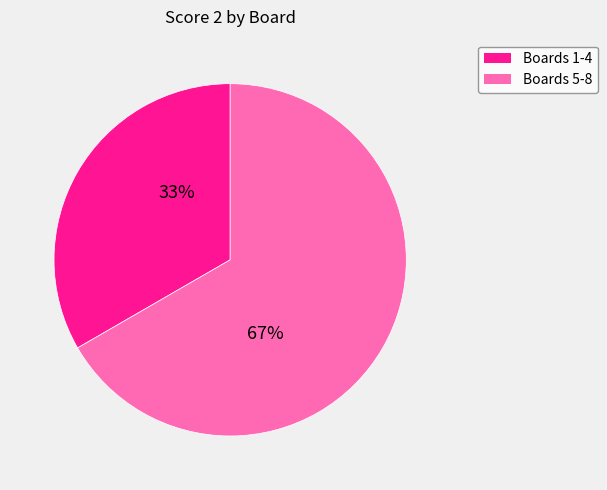

To the nearest percent, what portion does Boards 5-8 represent?

67%